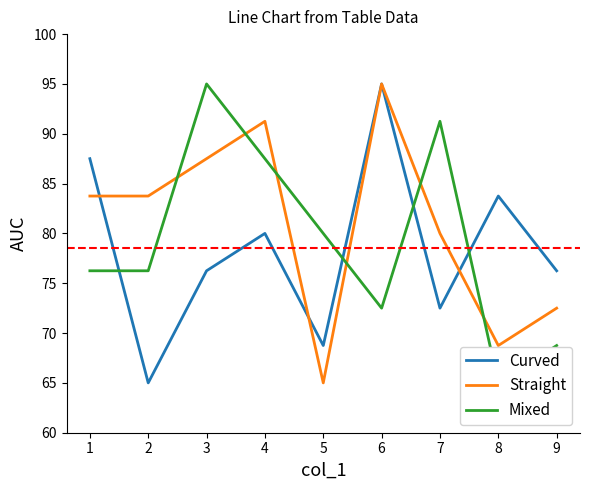

How many interior local valleys does the Mixed series have?

2